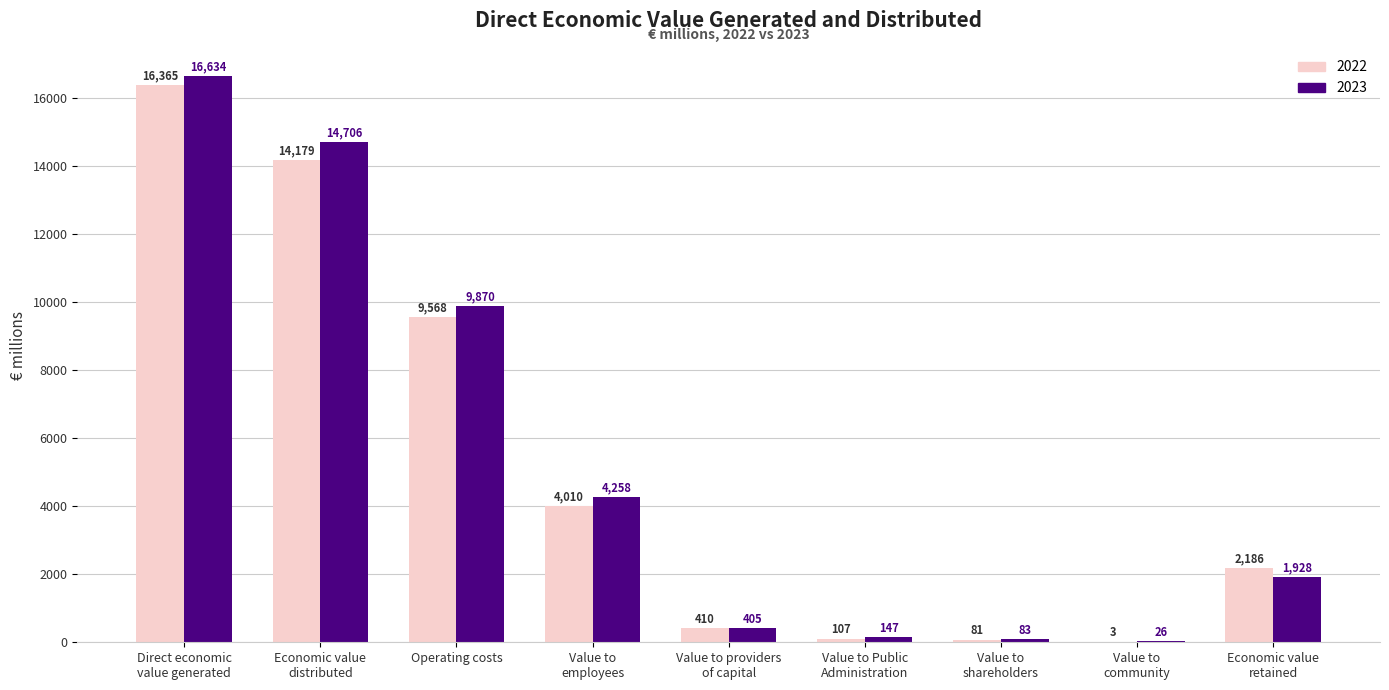

How many data points does each series have?

9